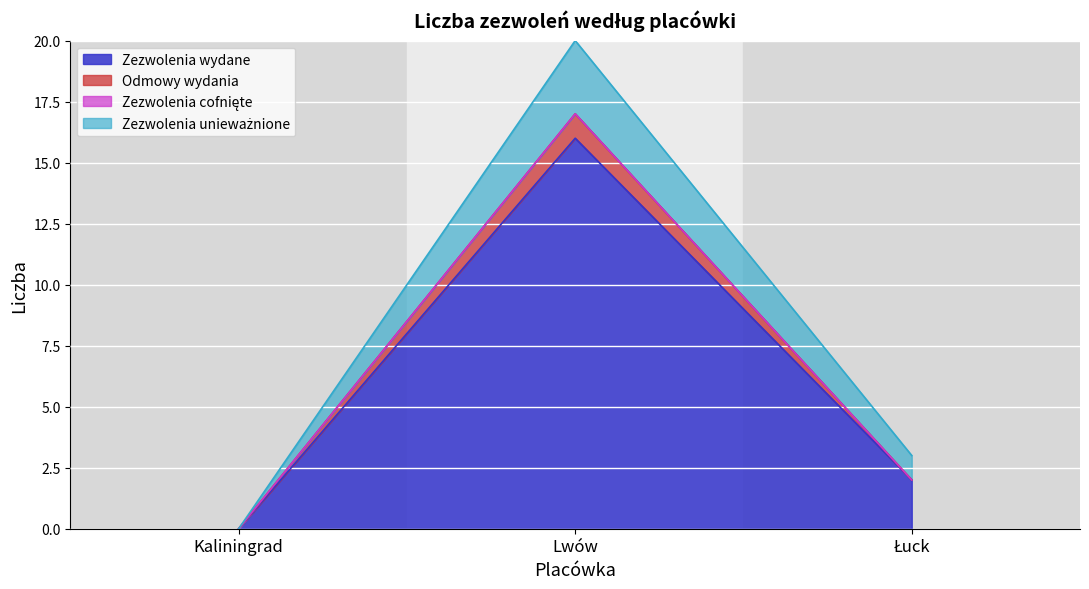

At which category is the sum across all series the highest?

Lwów